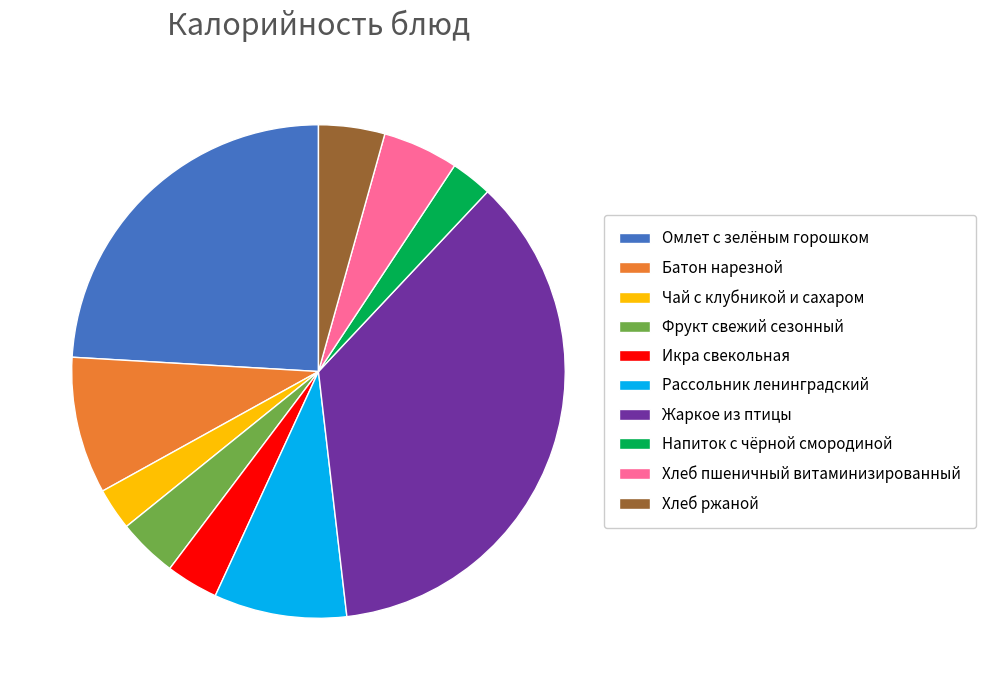

Combined, do Рассольник ленинградский and Хлеб пшеничный витаминизированный account for over 50%?

No